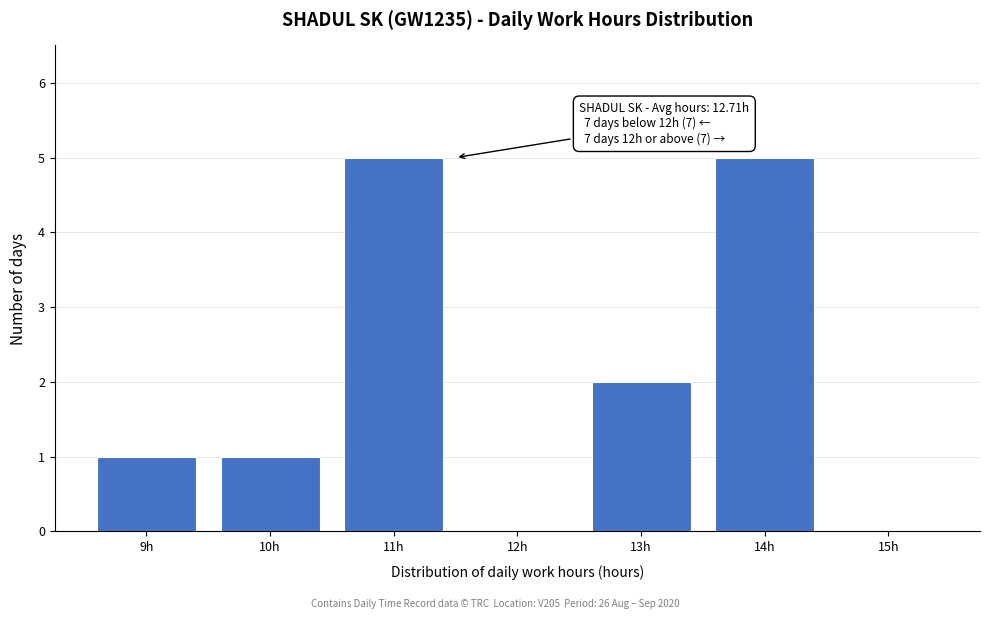

Reading left to right, what are all the values shown in this chart?

9h=1	10h=1	11h=5	12h=0	13h=2	14h=5	15h=0